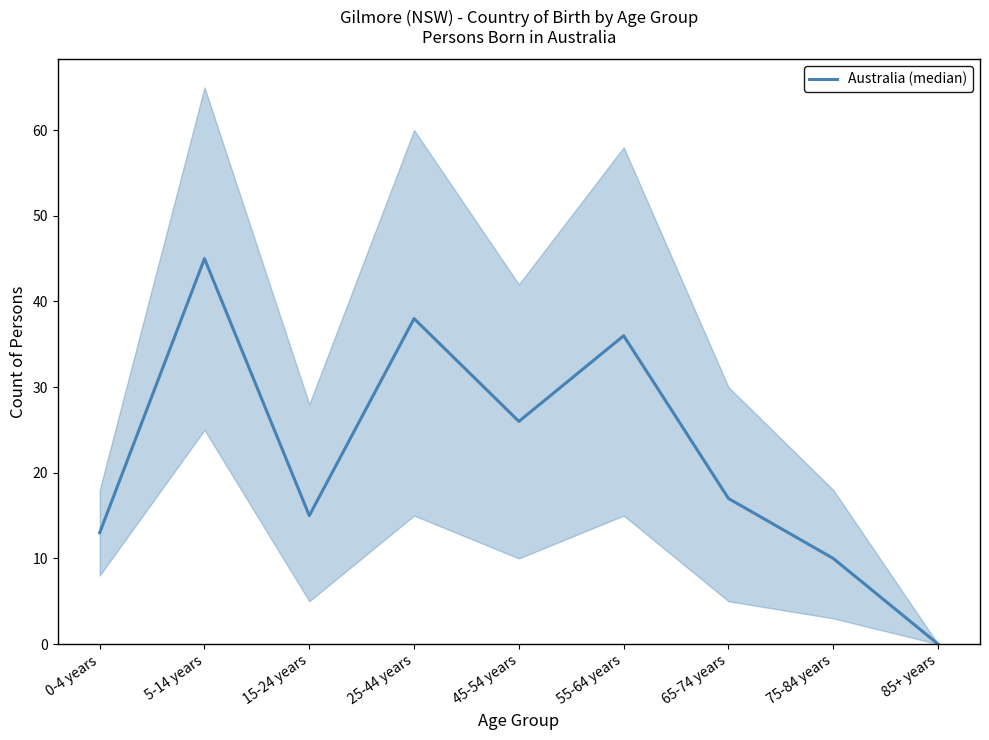

How many points are lower than both their immediate neighbors (excluding endpoints)?

2